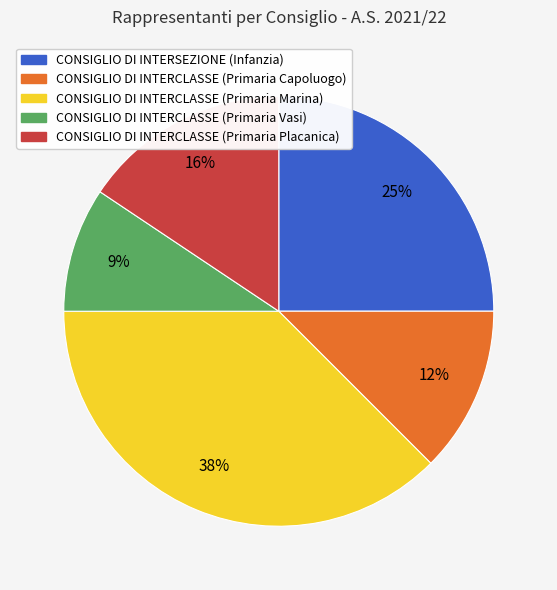

To the nearest percent, what percentage of the pie is CONSIGLIO DI INTERSEZIONE (Infanzia)?

25%